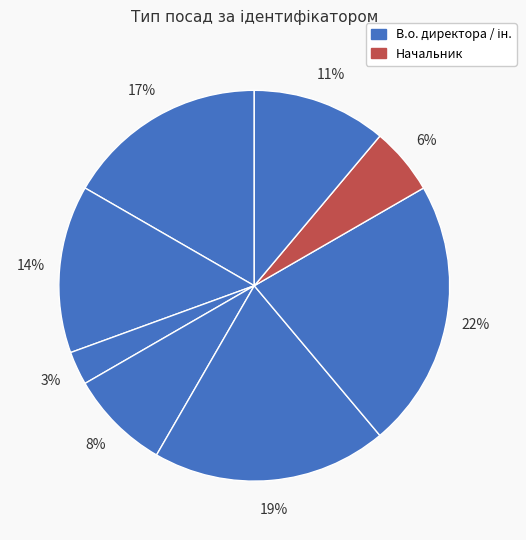

How many slices are in this pie chart?

8